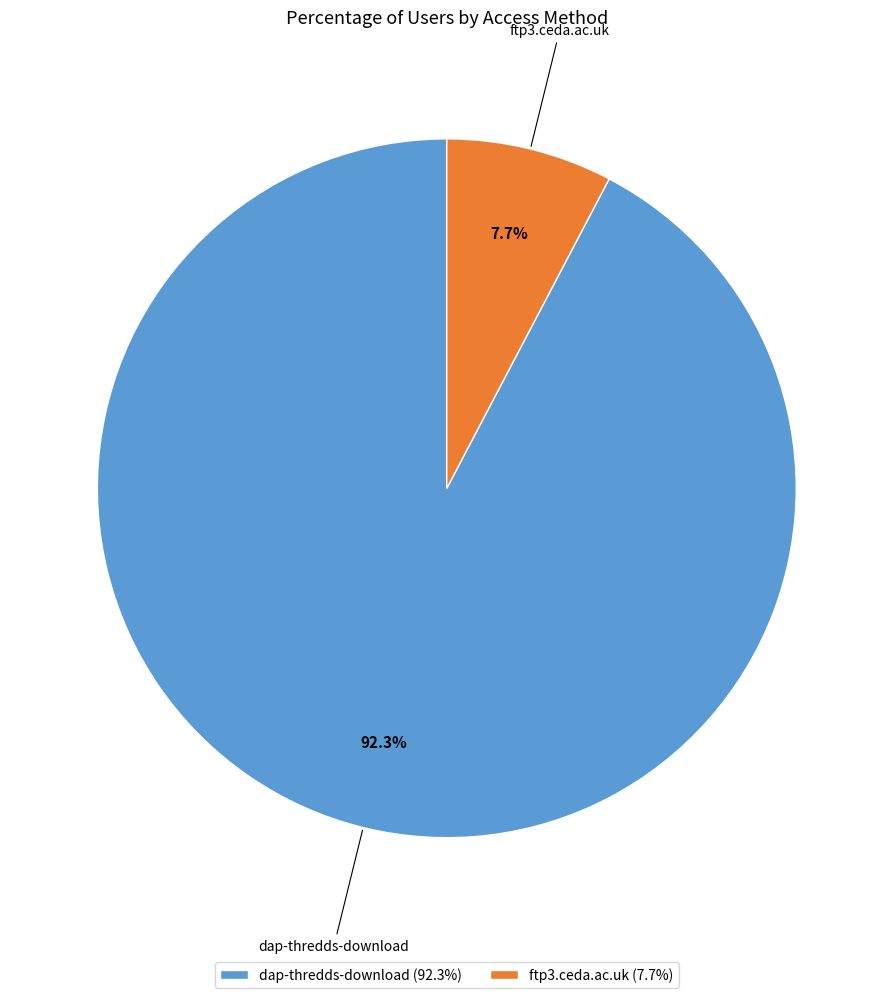

Approximately how many times larger is the value at dap-thredds-download compared to ftp3.ceda.ac.uk?

12.0